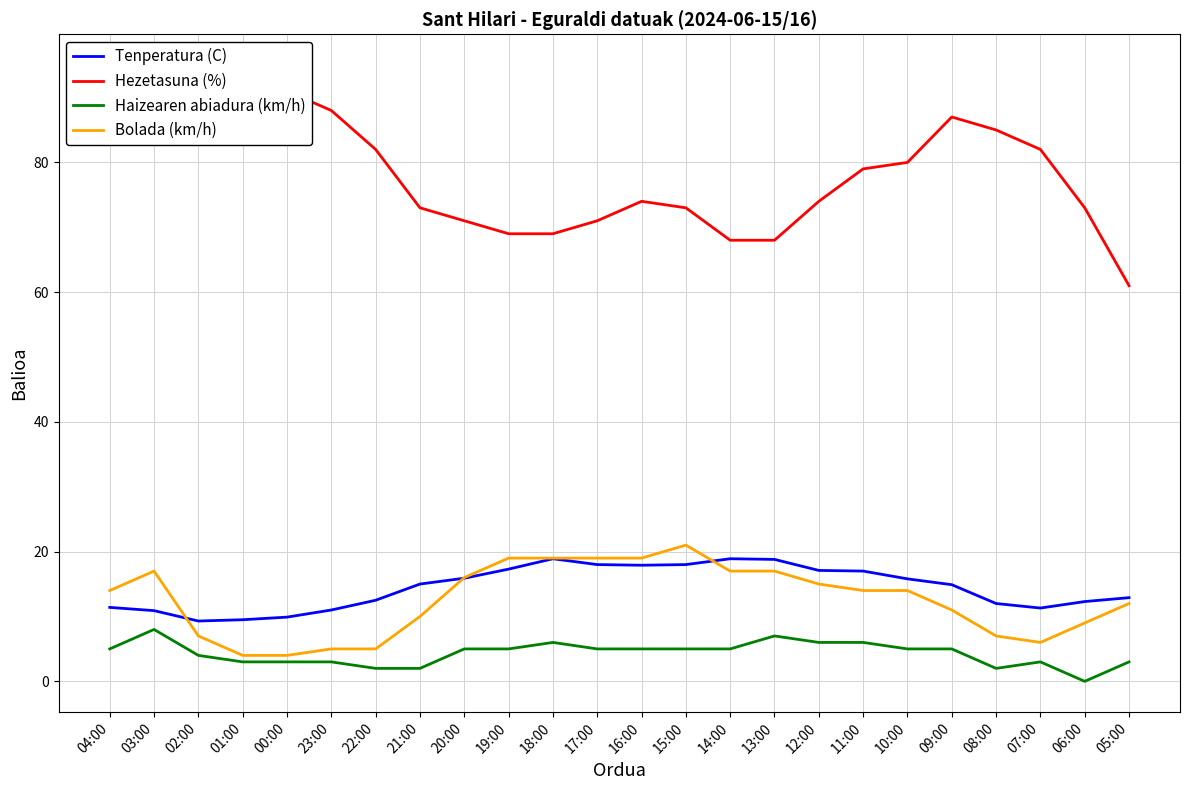

Reading left to right, list all the values displayed in this chart.

Tenperatura (C): 04:00=11.4	03:00=10.9	02:00=9.3	01:00=9.5	00:00=9.9	23:00=11.0	22:00=12.5	21:00=15.0	20:00=15.9	19:00=17.3	18:00=18.9	17:00=18.0	16:00=17.9	15:00=18.0	14:00=18.9	13:00=18.8	12:00=17.1	11:00=17.0	10:00=15.8	09:00=14.9	08:00=12.0	07:00=11.3	06:00=12.3	05:00=12.9
Hezetasuna (%): 04:00=91.0	03:00=92.0	02:00=95.0	01:00=93.0	00:00=91.0	23:00=88.0	22:00=82.0	21:00=73.0	20:00=71.0	19:00=69.0	18:00=69.0	17:00=71.0	16:00=74.0	15:00=73.0	14:00=68.0	13:00=68.0	12:00=74.0	11:00=79.0	10:00=80.0	09:00=87.0	08:00=85.0	07:00=82.0	06:00=73.0	05:00=61.0
Haizearen abiadura (km/h): 04:00=5.0	03:00=8.0	02:00=4.0	01:00=3.0	00:00=3.0	23:00=3.0	22:00=2.0	21:00=2.0	20:00=5.0	19:00=5.0	18:00=6.0	17:00=5.0	16:00=5.0	15:00=5.0	14:00=5.0	13:00=7.0	12:00=6.0	11:00=6.0	10:00=5.0	09:00=5.0	08:00=2.0	07:00=3.0	06:00=0.0	05:00=3.0
Bolada (km/h): 04:00=14.0	03:00=17.0	02:00=7.0	01:00=4.0	00:00=4.0	23:00=5.0	22:00=5.0	21:00=10.0	20:00=16.0	19:00=19.0	18:00=19.0	17:00=19.0	16:00=19.0	15:00=21.0	14:00=17.0	13:00=17.0	12:00=15.0	11:00=14.0	10:00=14.0	09:00=11.0	08:00=7.0	07:00=6.0	06:00=9.0	05:00=12.0